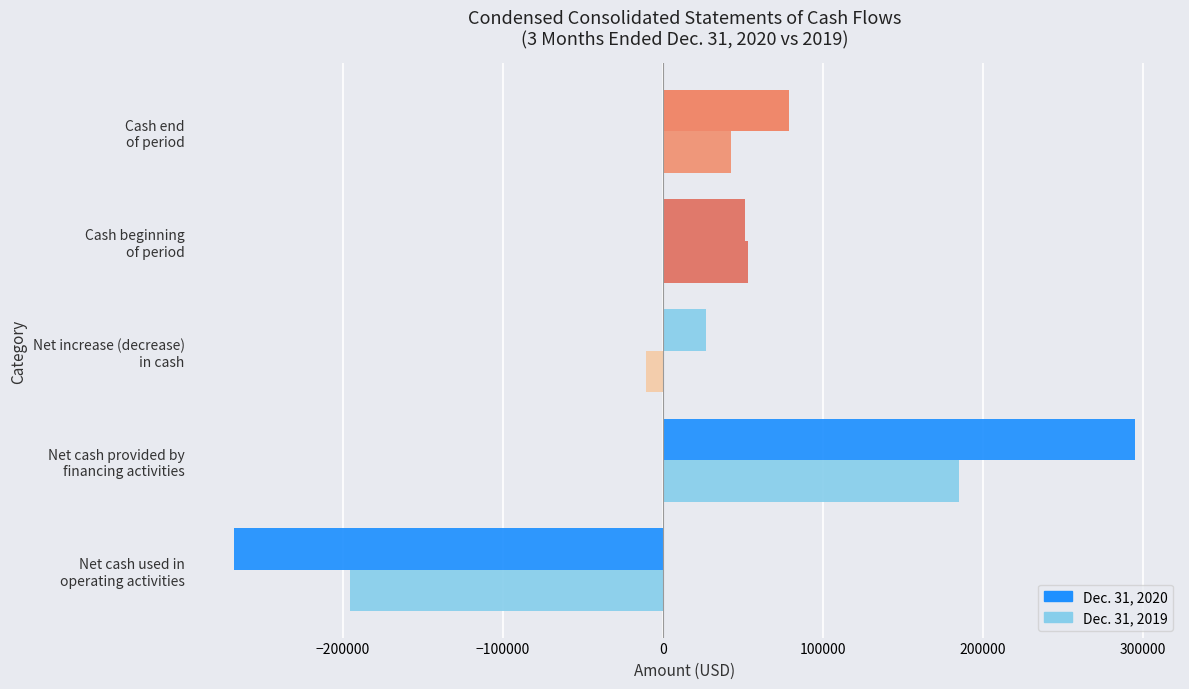

What is the smallest value displayed?

-267797